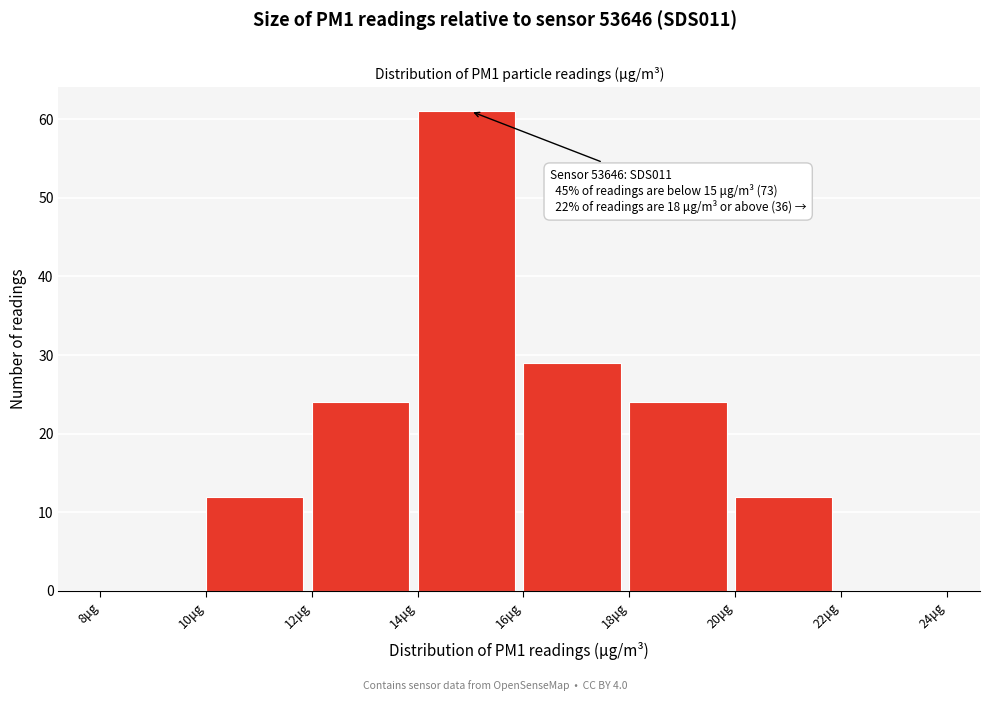

Which range on the x-axis has the tallest bar?

14 to 16